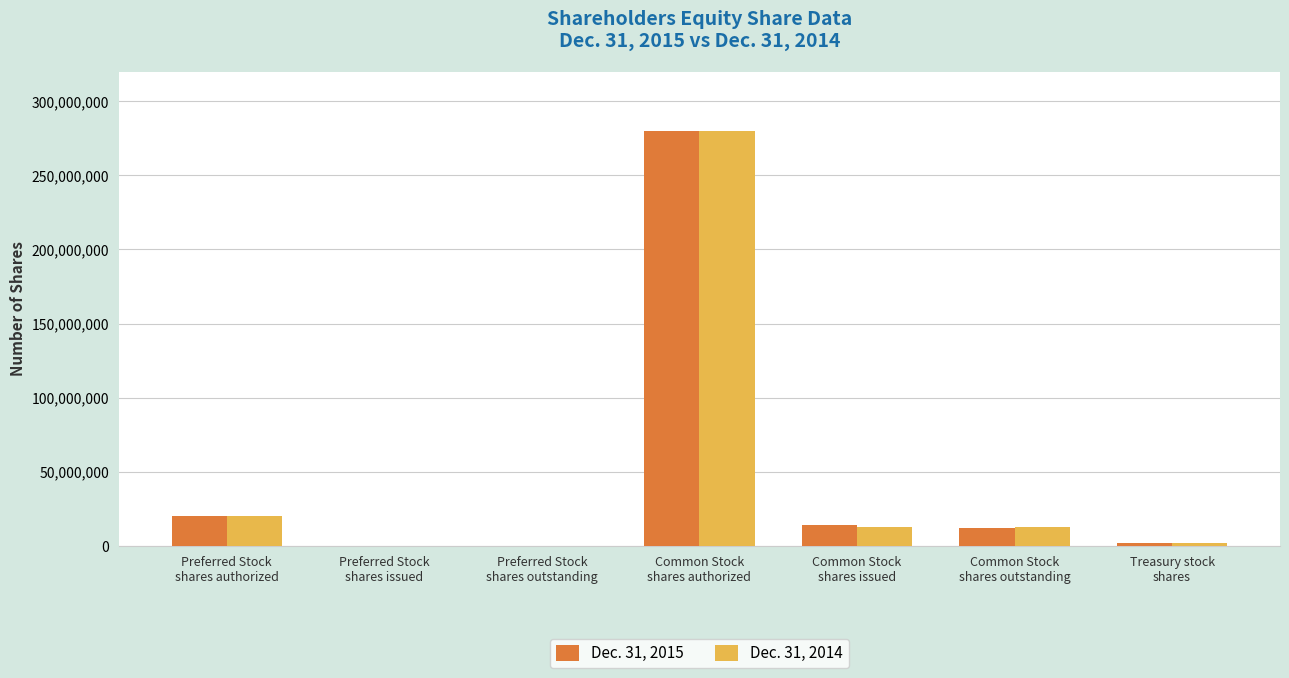

What is the greatest value displayed?

280000000